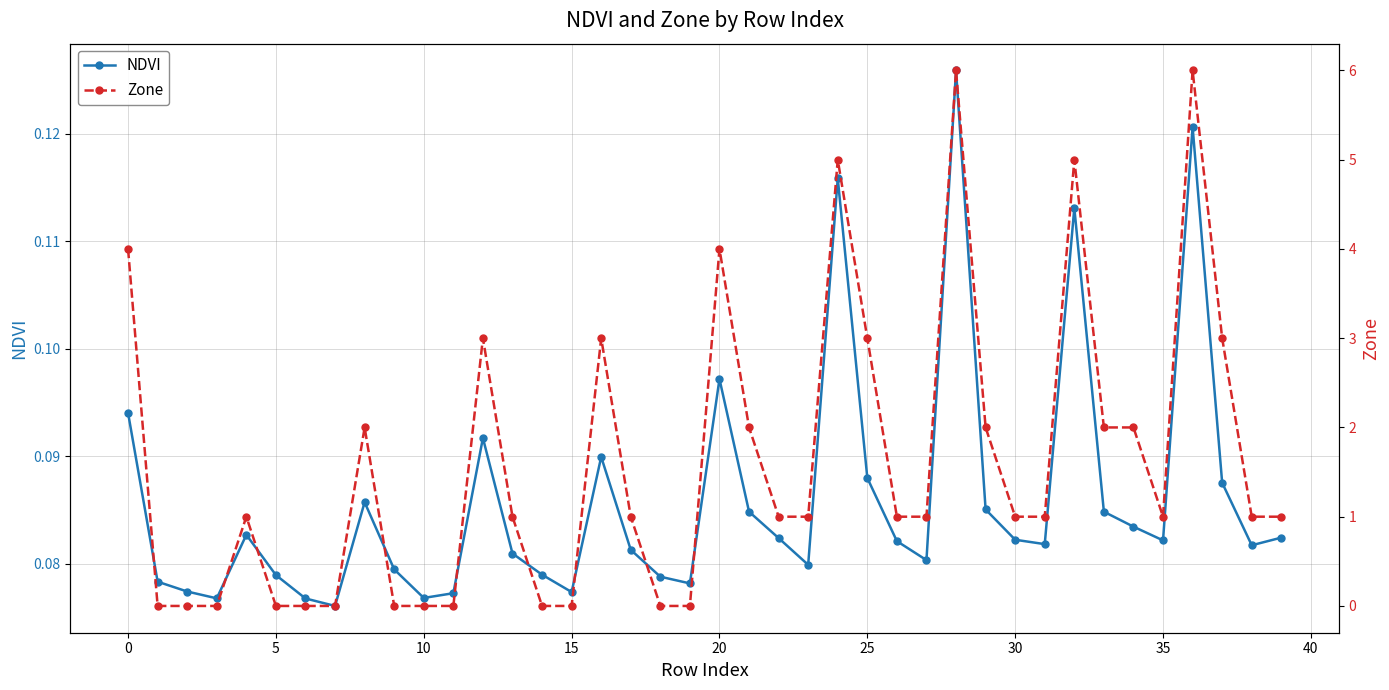

How many interior local peaks does the NDVI series have?

9